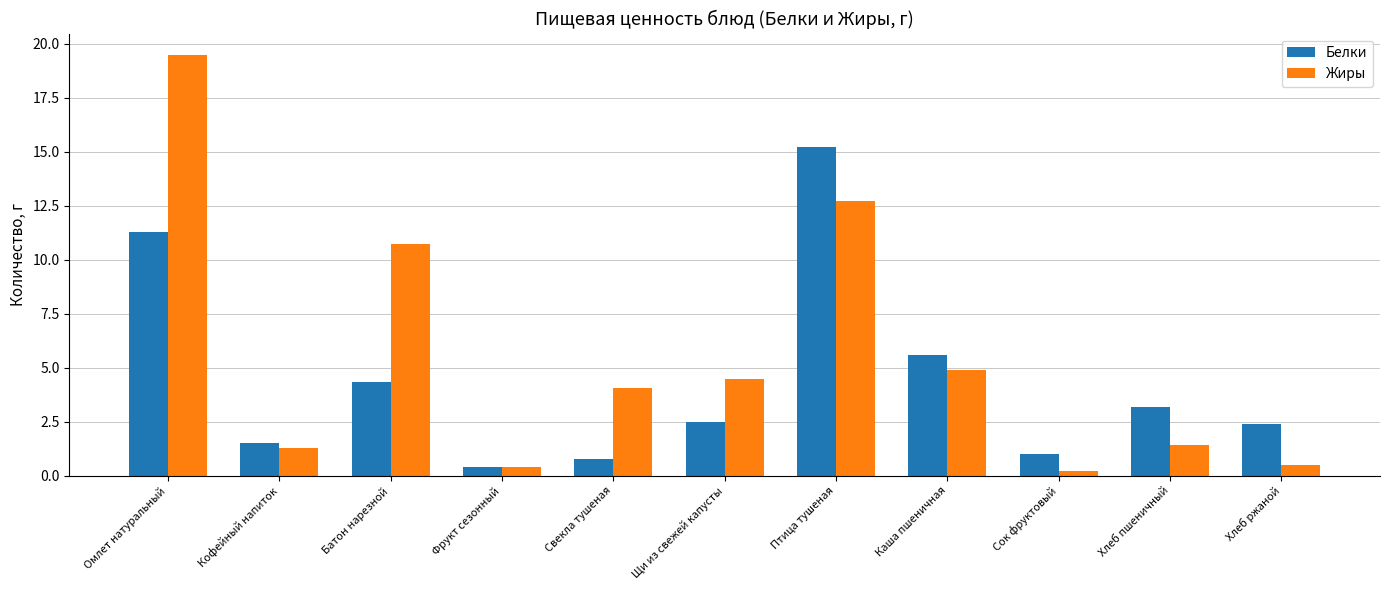

What is the average value of the Белки series?

4.4